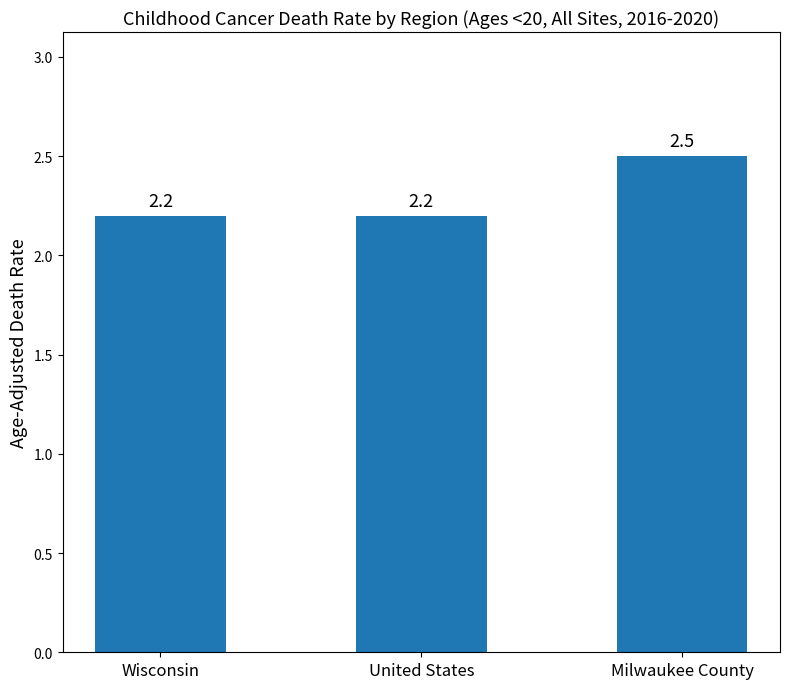

Which has a higher value, Wisconsin or Milwaukee County?

Milwaukee County